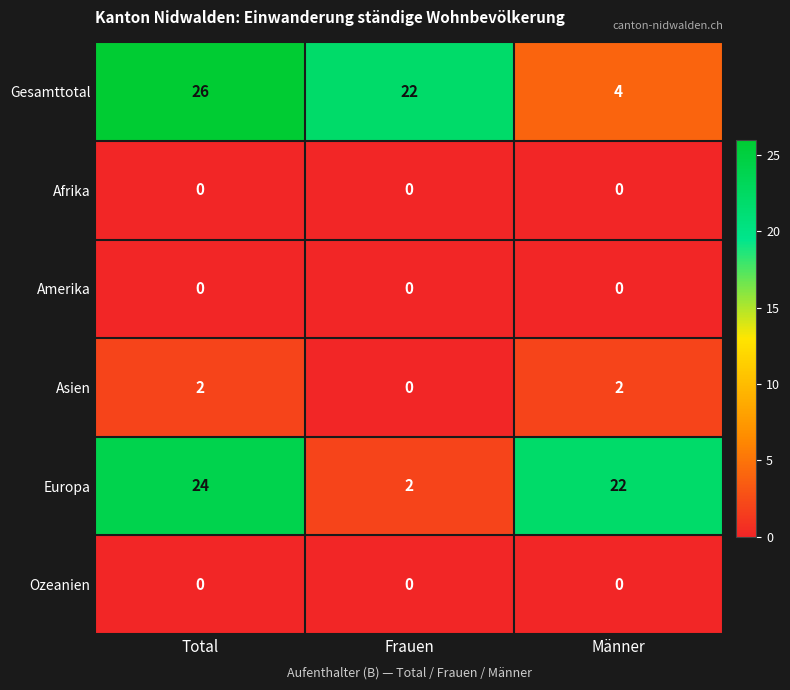

What is the total value across all series at Frauen?

24